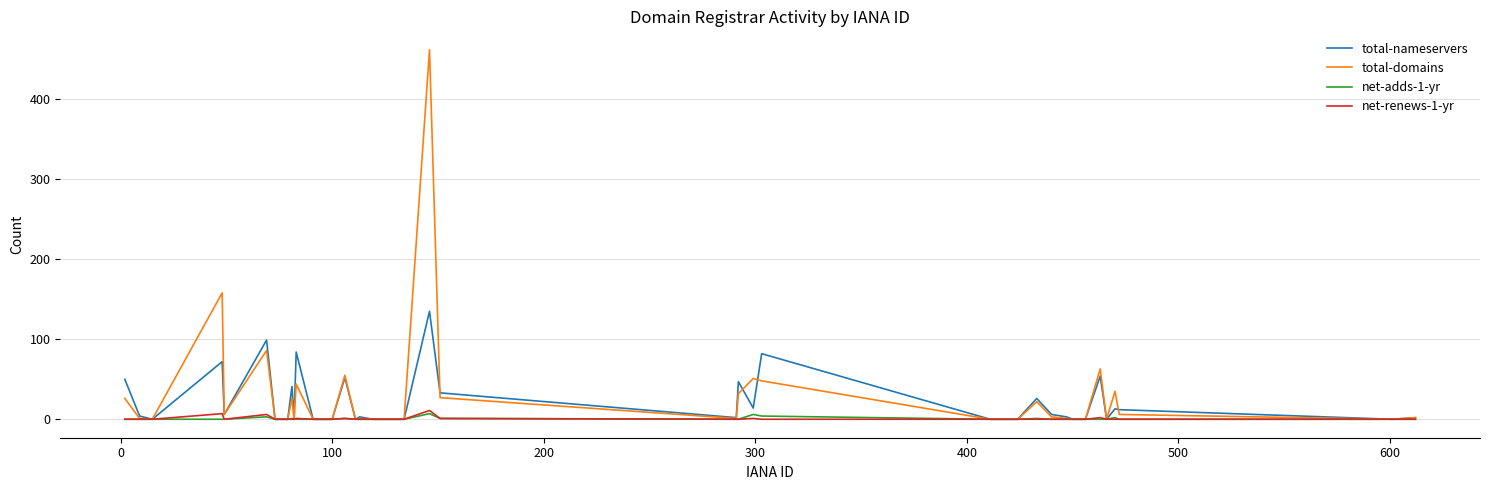

Which series has the largest range (max minus min)?

total-domains